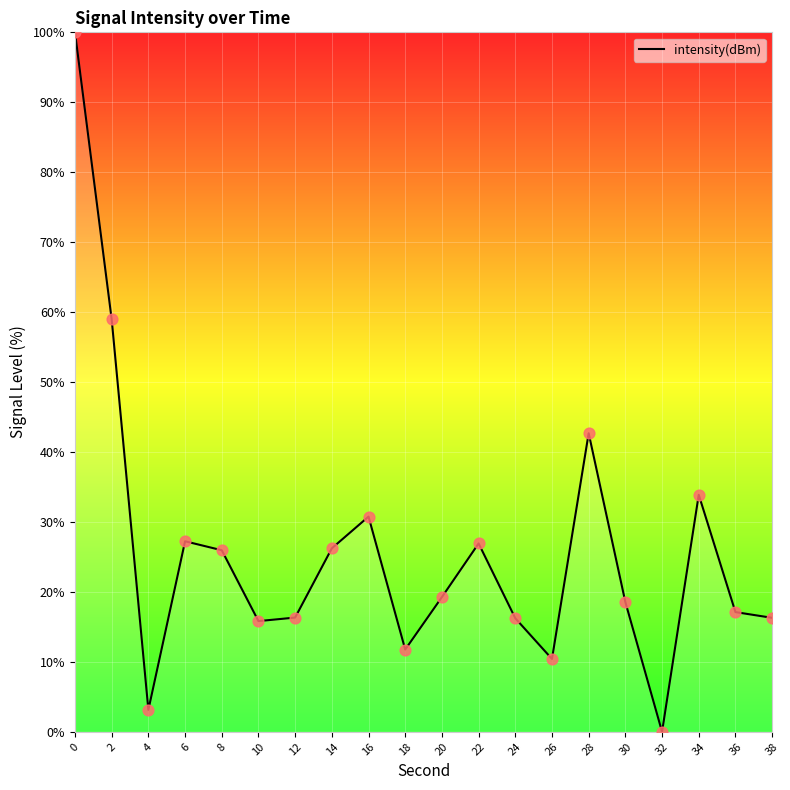

Which has a higher value, 38 or 14?

14